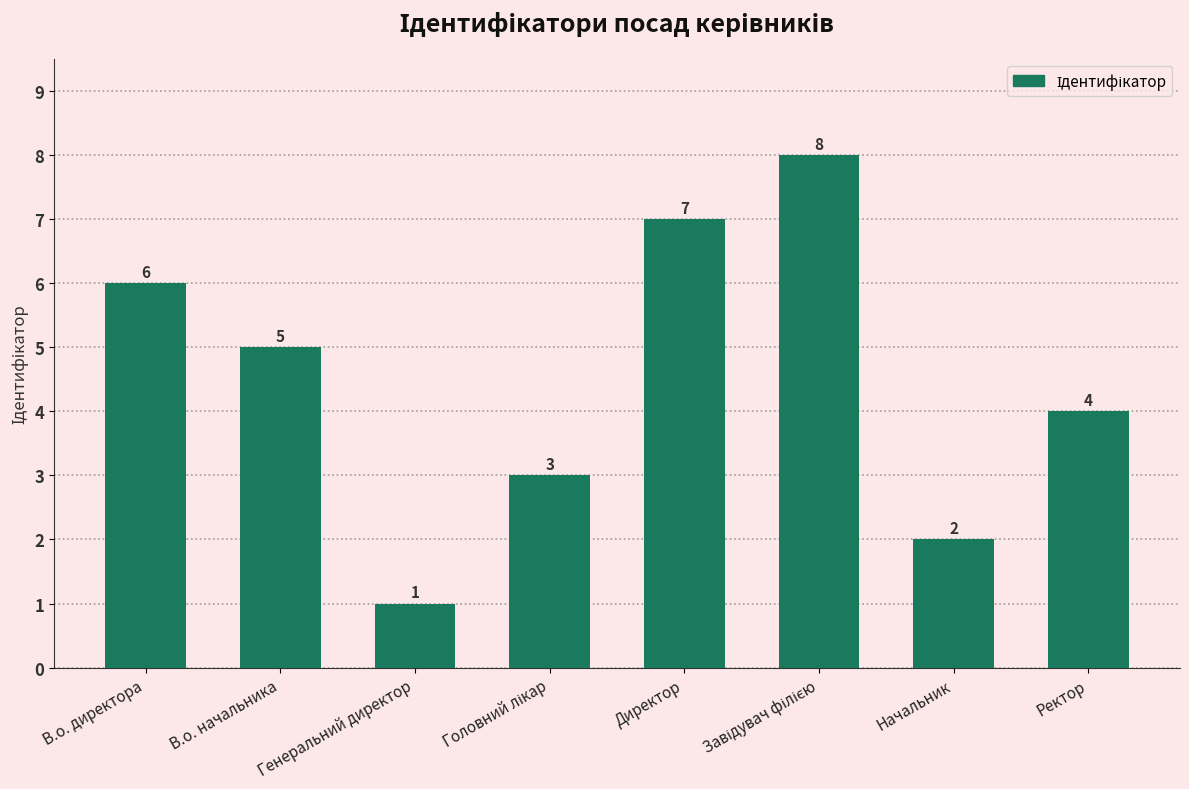

What is the difference between the maximum and minimum values?

7